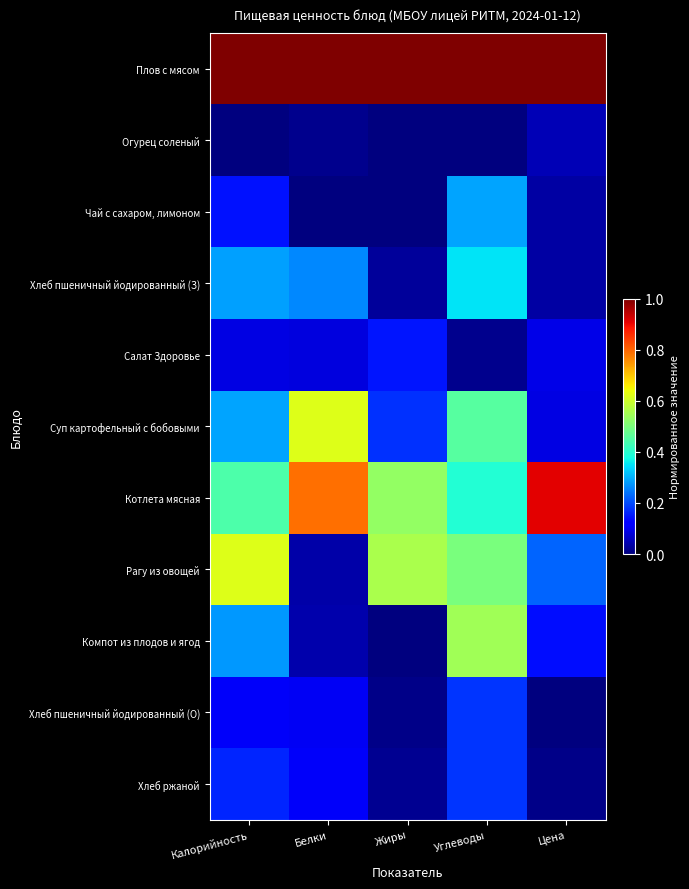

What is the maximum value shown in the chart?

1.0